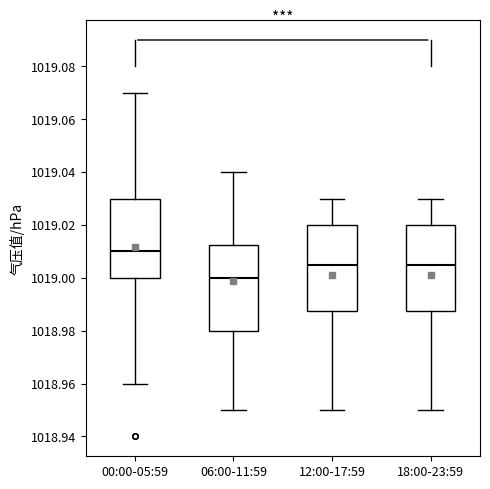

Which box has the lowest median line?

06:00-11:59